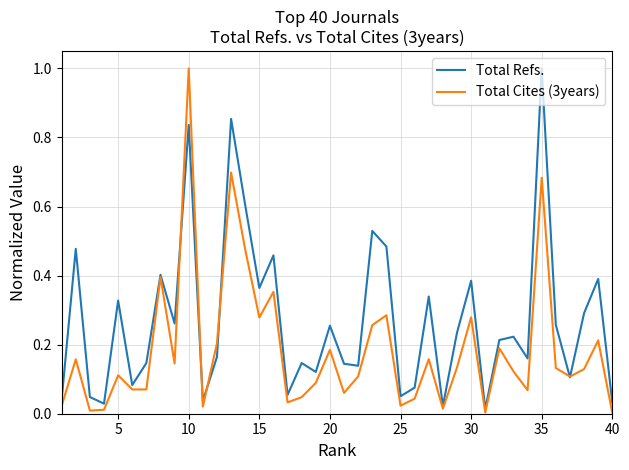

List the series in order of their overall mean, highest first.

Total Refs., Total Cites (3years)